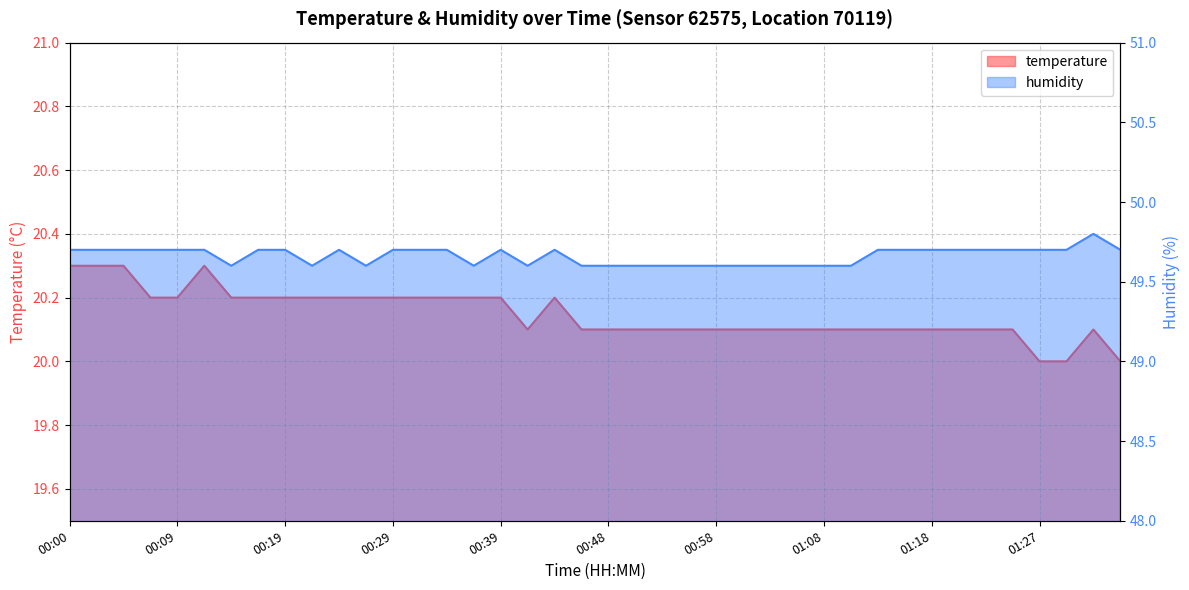

Reading right to left, list all the values displayed in this chart.

temperature: 01:35=20.0	01:32=20.1	01:30=20.0	01:27=20.0	01:25=20.1	01:22=20.1	01:20=20.1	01:18=20.1	01:15=20.1	01:13=20.1	01:10=20.1	01:08=20.1	01:05=20.1	01:03=20.1	01:01=20.1	00:58=20.1	00:56=20.1	00:53=20.1	00:51=20.1	00:48=20.1	00:46=20.1	00:44=20.2	00:41=20.1	00:39=20.2	00:36=20.2	00:34=20.2	00:31=20.2	00:29=20.2	00:26=20.2	00:24=20.2	00:22=20.2	00:19=20.2	00:17=20.2	00:14=20.2	00:12=20.3	00:09=20.2	00:07=20.2	00:04=20.3	00:02=20.3	00:00=20.3
humidity: 01:35=49.7	01:32=49.8	01:30=49.7	01:27=49.7	01:25=49.7	01:22=49.7	01:20=49.7	01:18=49.7	01:15=49.7	01:13=49.7	01:10=49.6	01:08=49.6	01:05=49.6	01:03=49.6	01:01=49.6	00:58=49.6	00:56=49.6	00:53=49.6	00:51=49.6	00:48=49.6	00:46=49.6	00:44=49.7	00:41=49.6	00:39=49.7	00:36=49.6	00:34=49.7	00:31=49.7	00:29=49.7	00:26=49.6	00:24=49.7	00:22=49.6	00:19=49.7	00:17=49.7	00:14=49.6	00:12=49.7	00:09=49.7	00:07=49.7	00:04=49.7	00:02=49.7	00:00=49.7